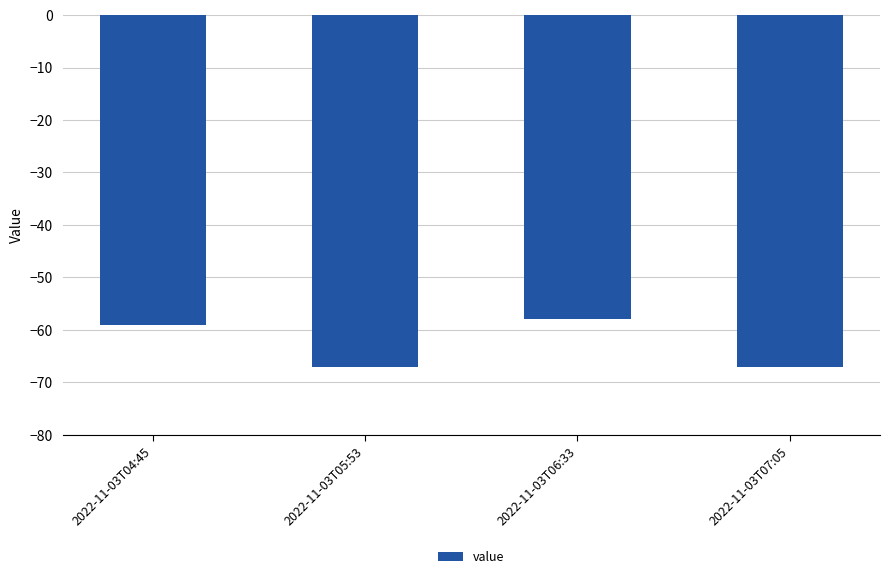

What is the change in value from 2022-11-03T04:45 to 2022-11-03T07:05?

-8